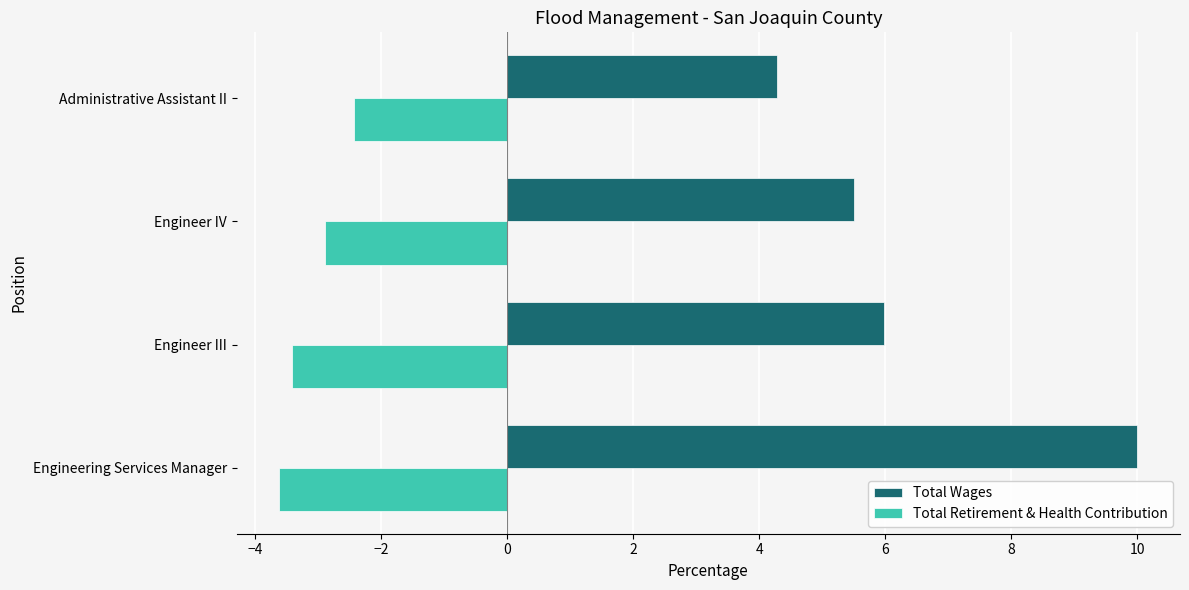

The value of Total Retirement & Health Contribution at Engineering Services Manager is -3.6. True or false?

True